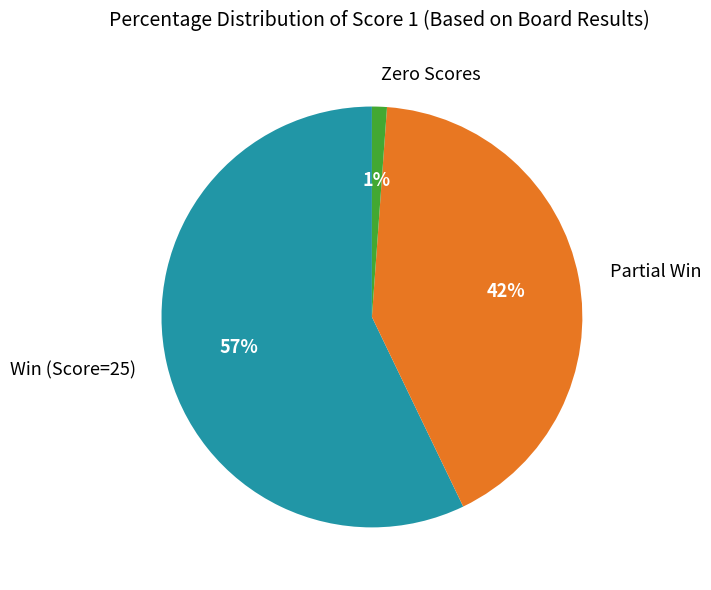

Does any single category account for the majority?

Yes